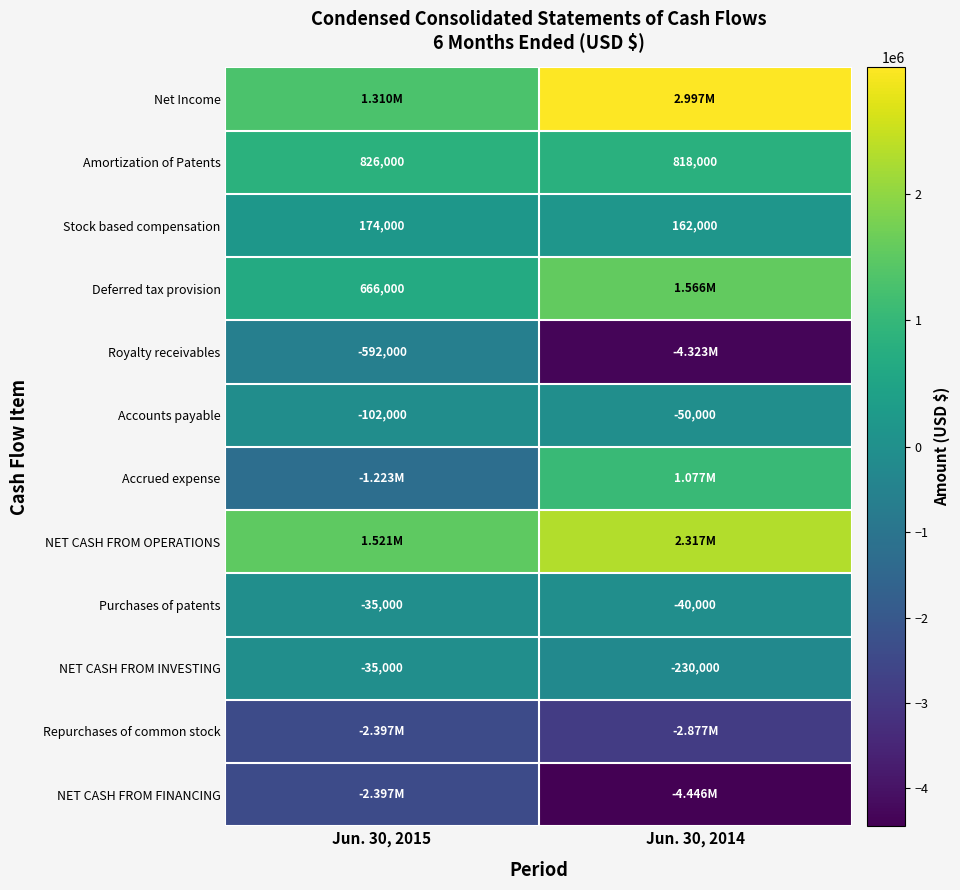

At which category is the sum across all series the highest?

Jun. 30, 2015